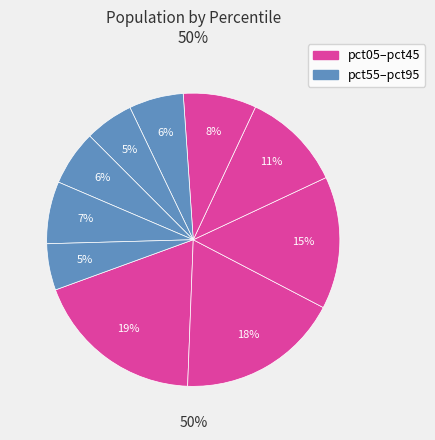

What portion of the pie excludes pct45?

91.9%